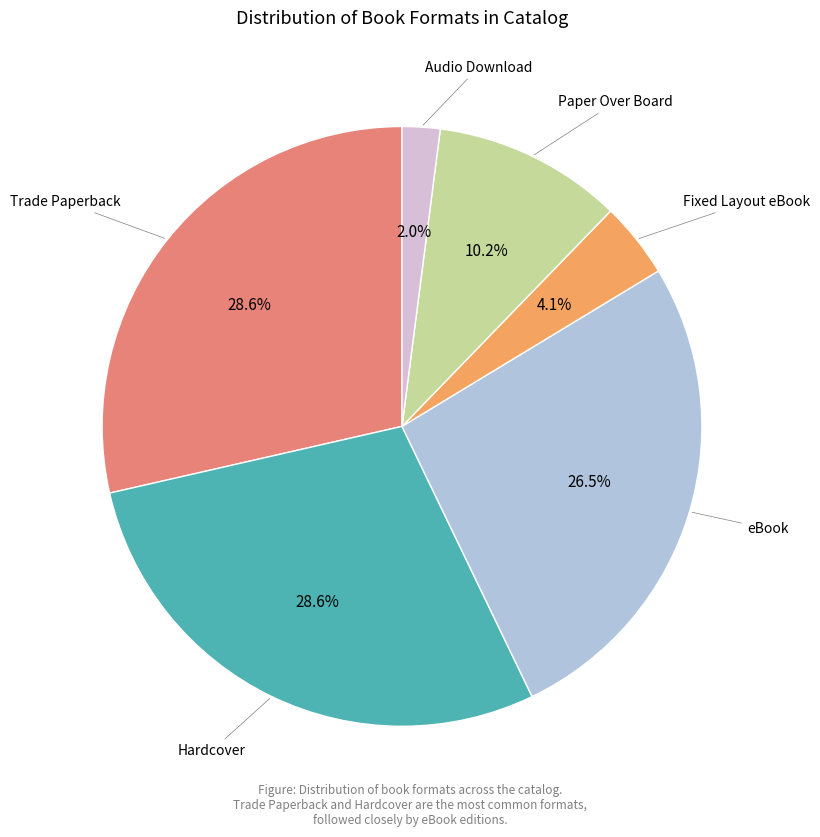

Which category has the smallest portion of the pie?

Audio Download